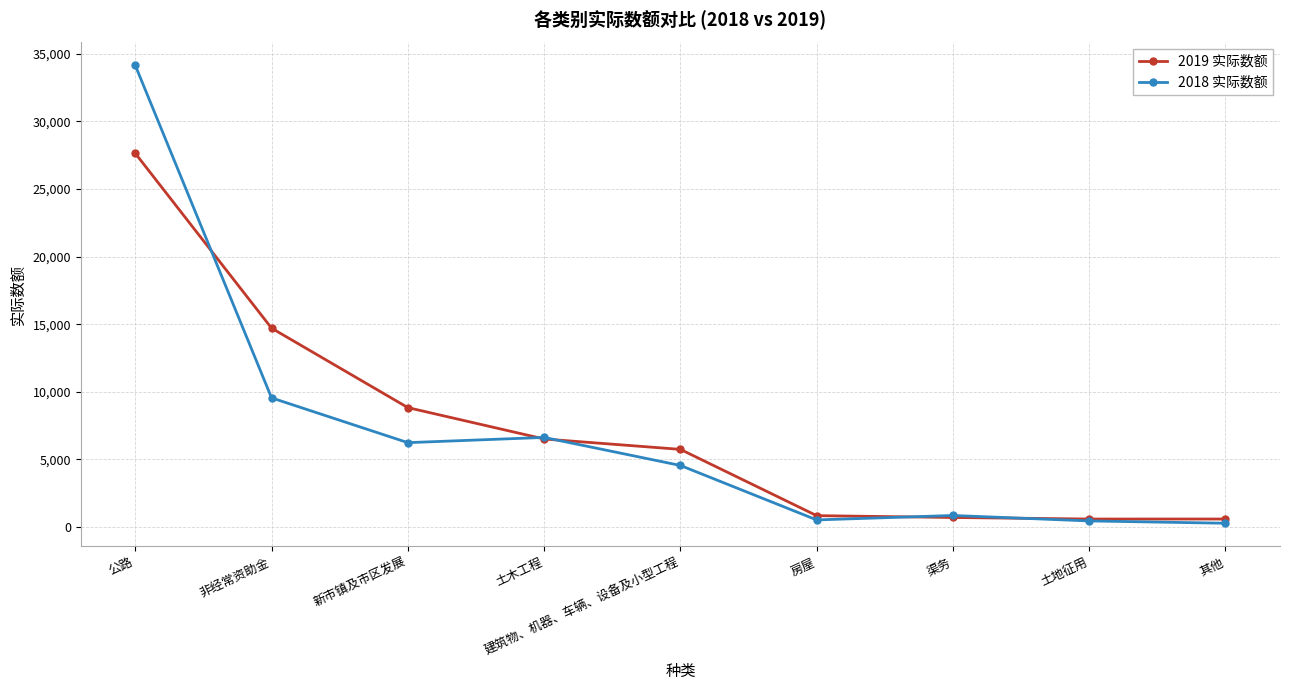

True or false: 2019 实际数额 has more than 1 points higher than both neighbors.

False